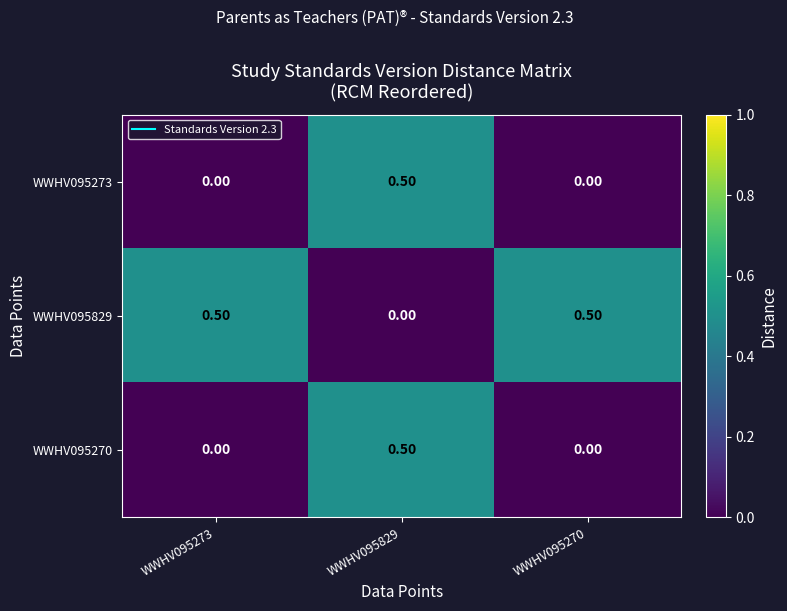

What is the total value across all series at WWHV095829?

1.0